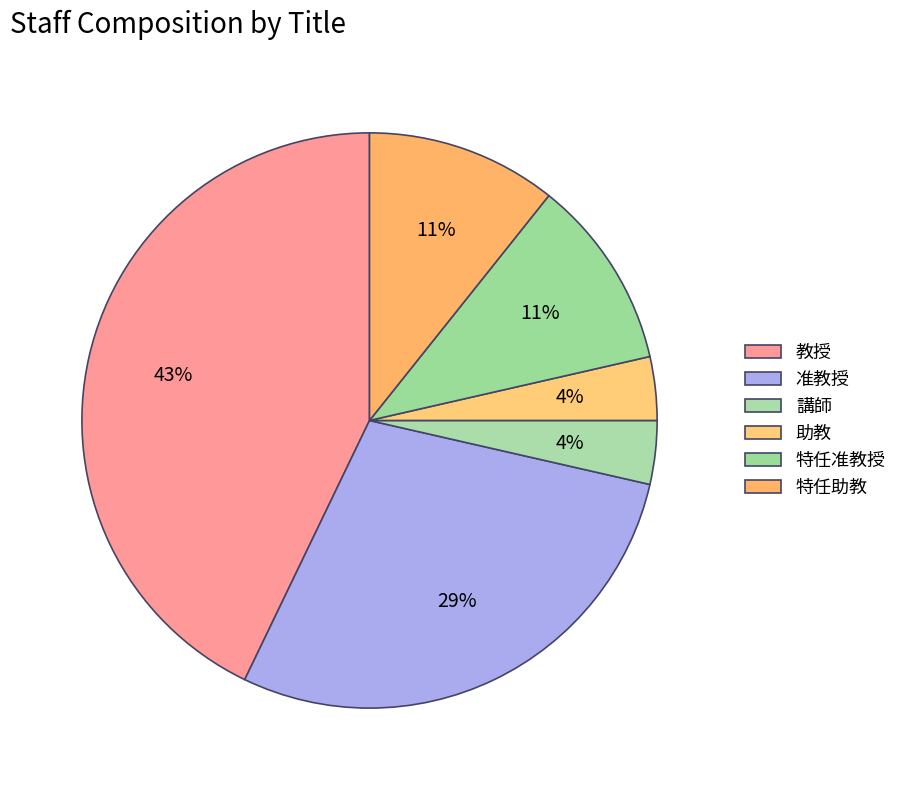

True or false: 特任助教 accounts for 11% of the total.

True